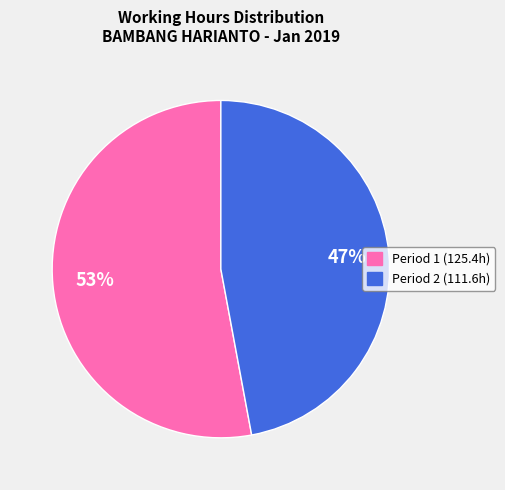

Is there a majority slice in this chart?

Yes